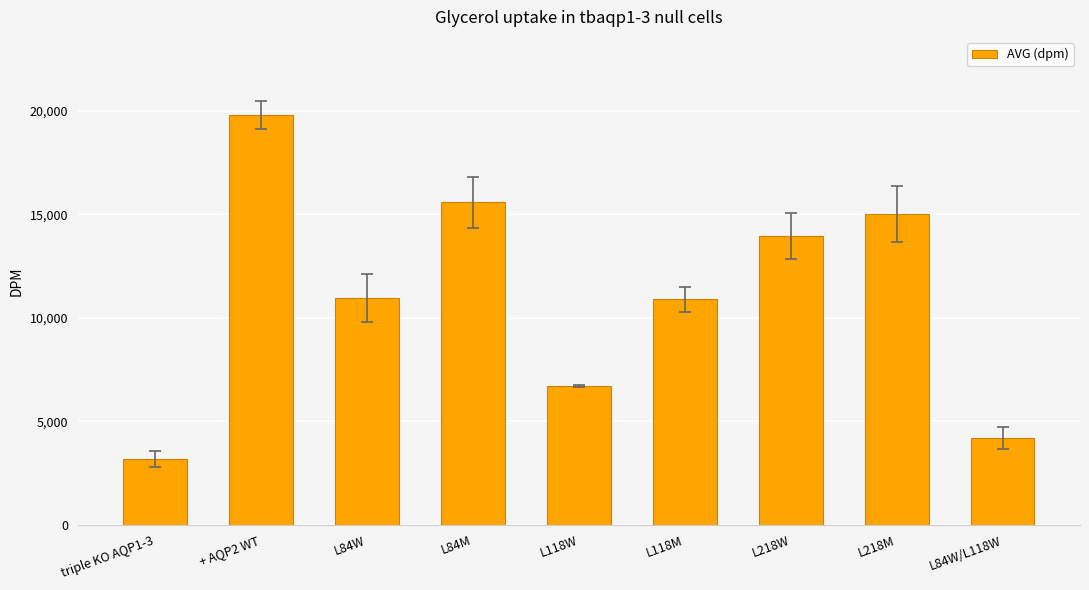

What is the average value?

11143.1